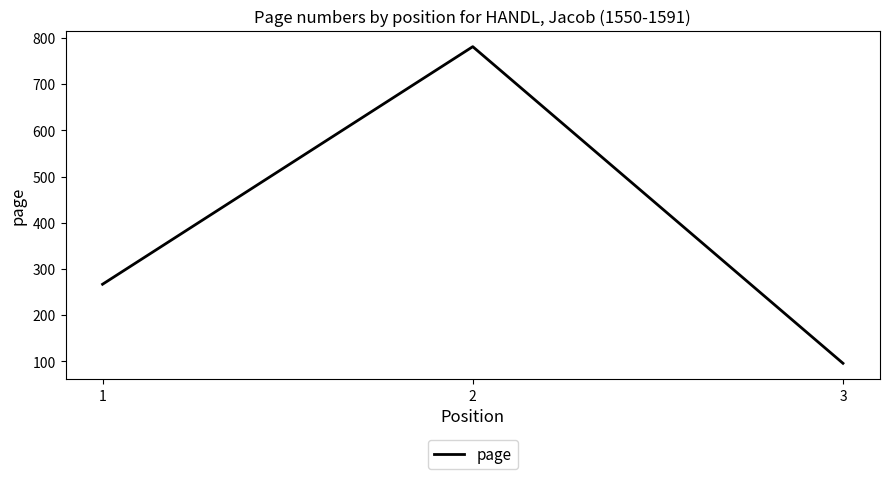

Between 3 and 2, which is larger?

2